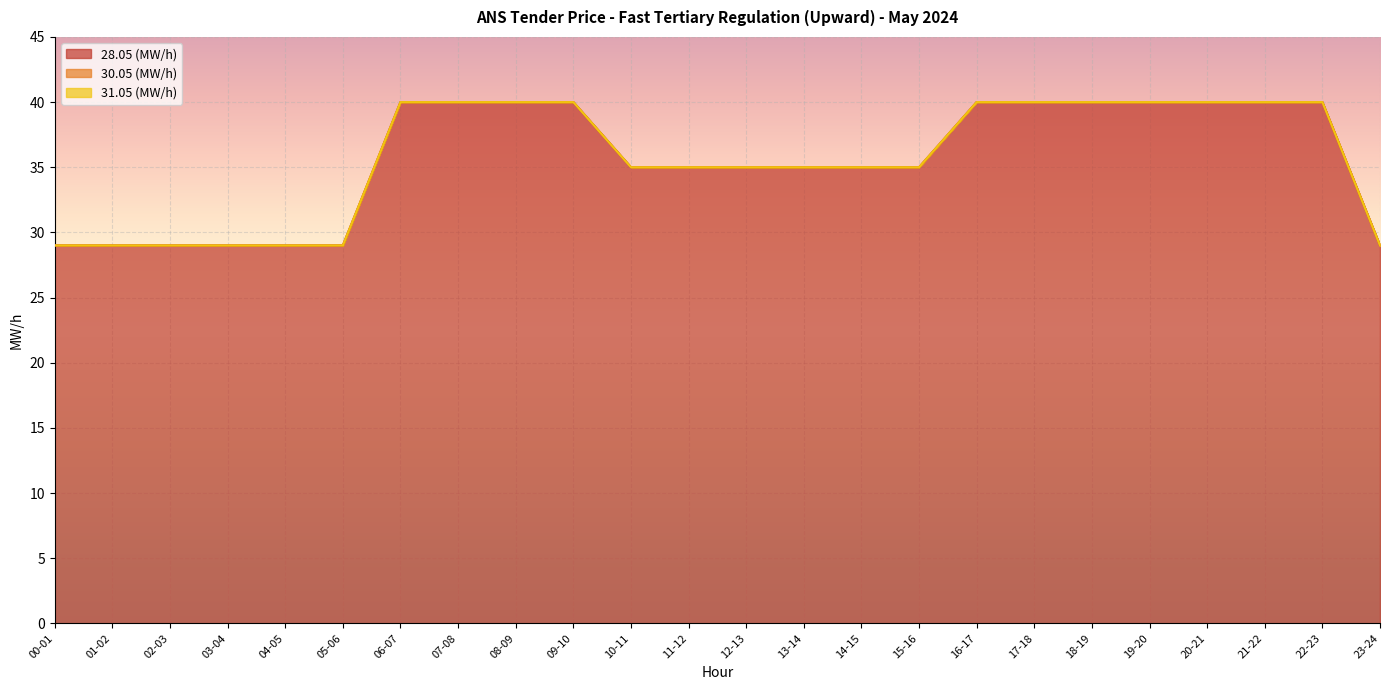

Between 17-18 and 23-24, which series saw the biggest shift?

28.05 (MW/h)